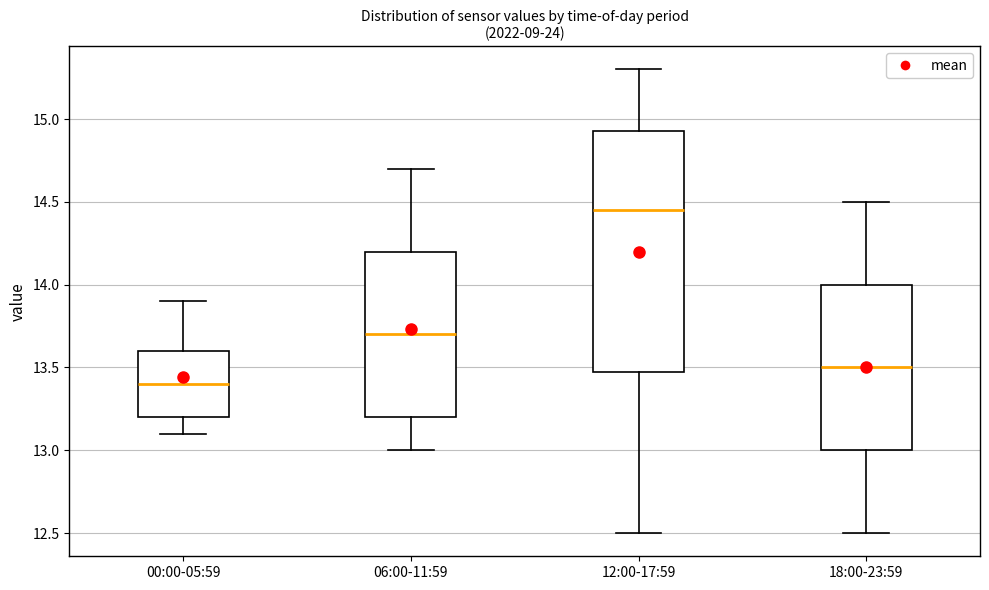

Reading left to right, transcribe this box plot: for each box, give where its median line is, the range the box spans, and where its two whiskers end, as read against the y-axis. The values are not printed on the chart, so give them approximately, as read against the axis.

00:00-05:59: median 13.40, box 13.20 to 13.60, whiskers 13.10 to 13.90
06:00-11:59: median 13.70, box 13.20 to 14.20, whiskers 13.00 to 14.70
12:00-17:59: median 14.45, box 13.50 to 14.95, whiskers 12.50 to 15.30
18:00-23:59: median 13.50, box 13.00 to 14.00, whiskers 12.50 to 14.50